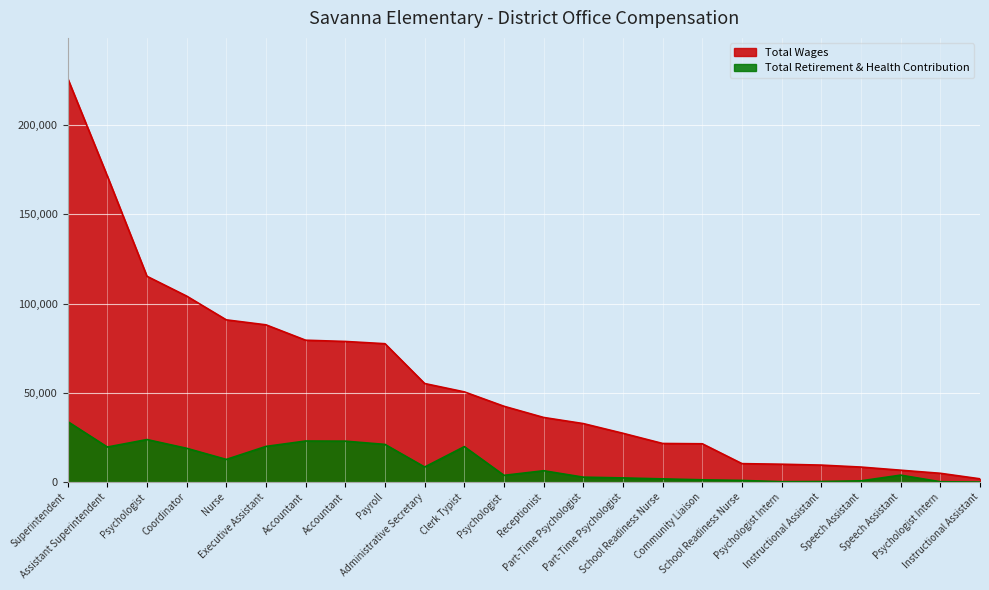

What is the total value across all series at Superintendent?

260075